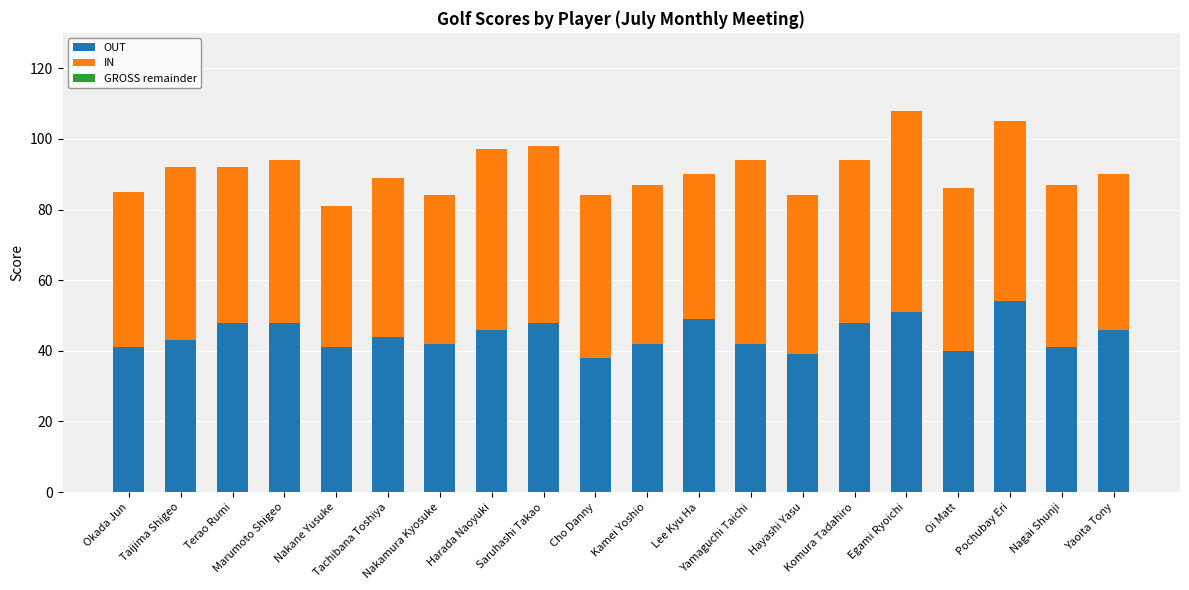

How many distinct data groups are displayed?

2